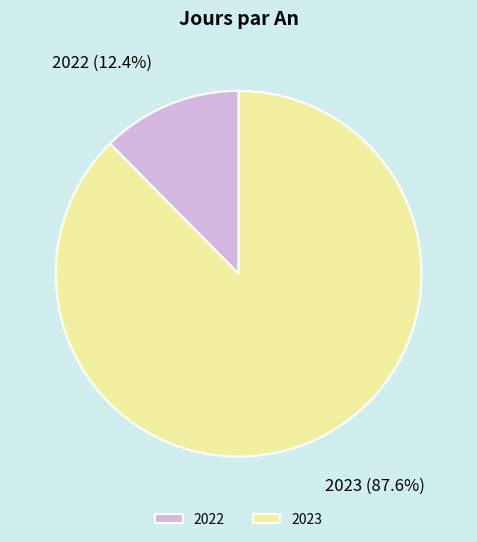

How many slices are in this pie chart?

2